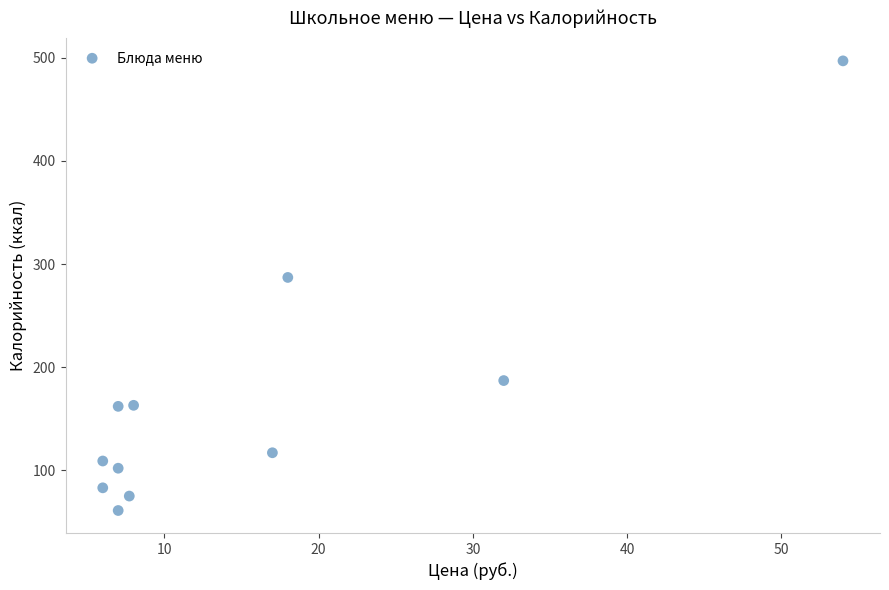

What Y value in the scatter plot is closest to 279?

287